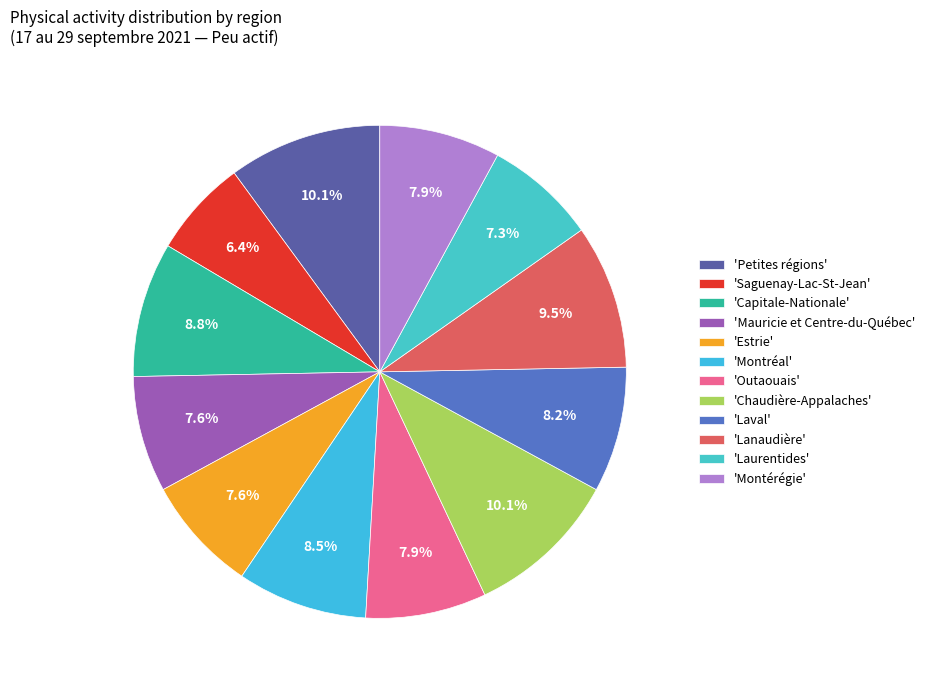

Which category has the smallest portion of the pie?

'Saguenay-Lac-St-Jean'